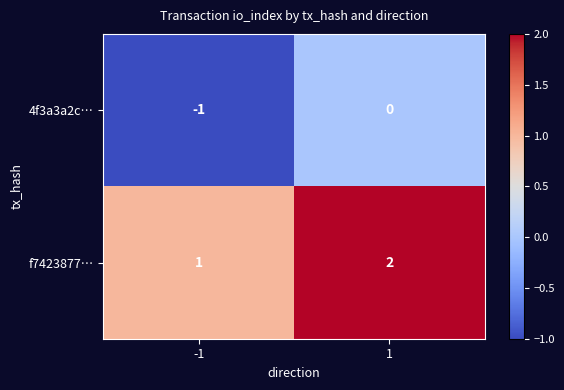

What is the spread (max minus min) of values at -1?

2